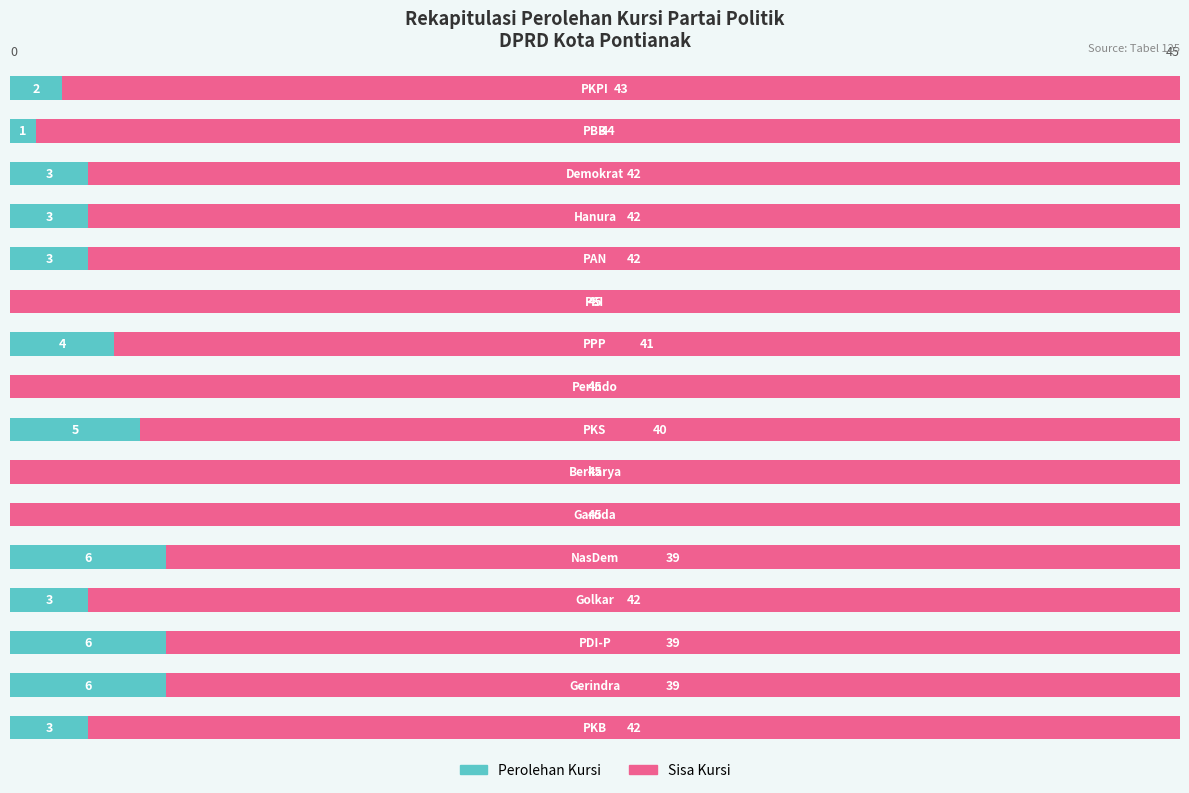

How many Perolehan Kursi values are between 1 and 5?

9